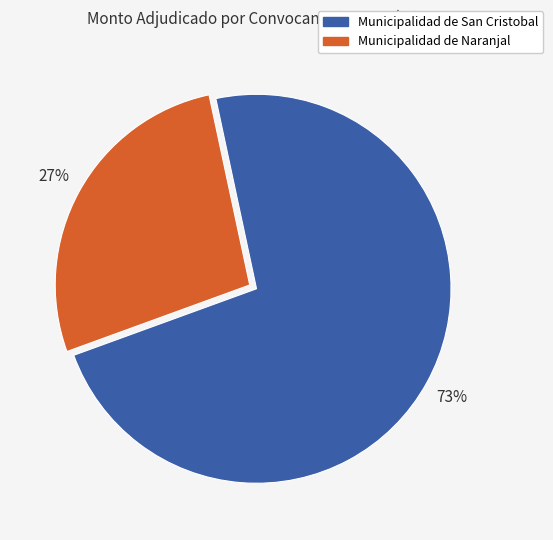

To the nearest percent, what is the average slice percentage?

50%